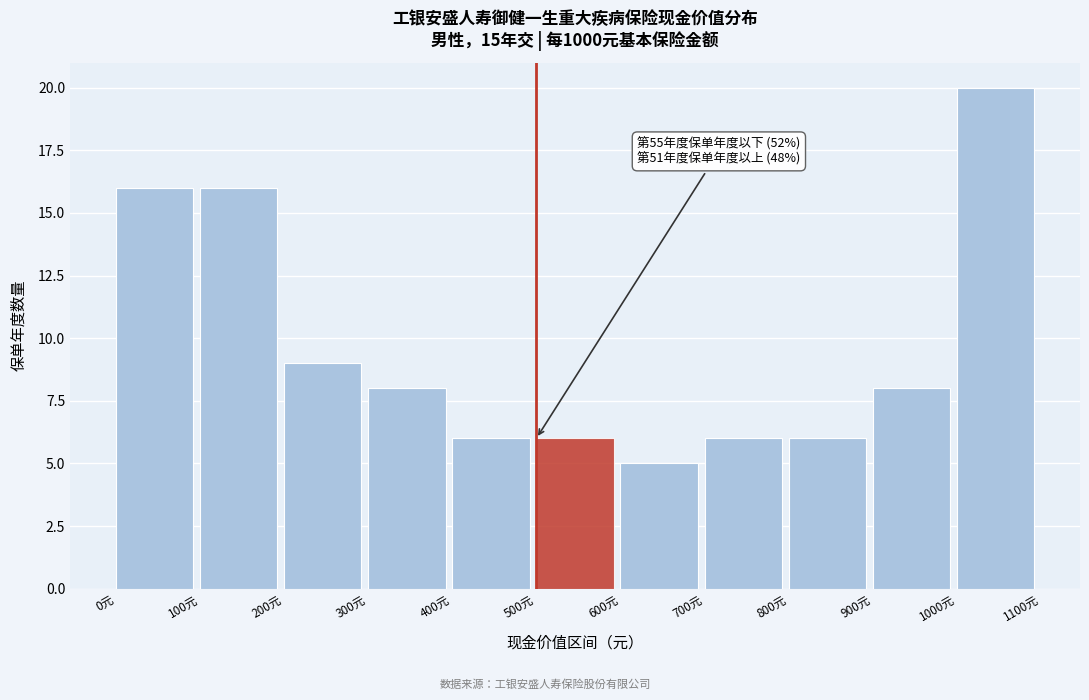

Over which range of the x-axis is the bar tallest?

1000 to 1100